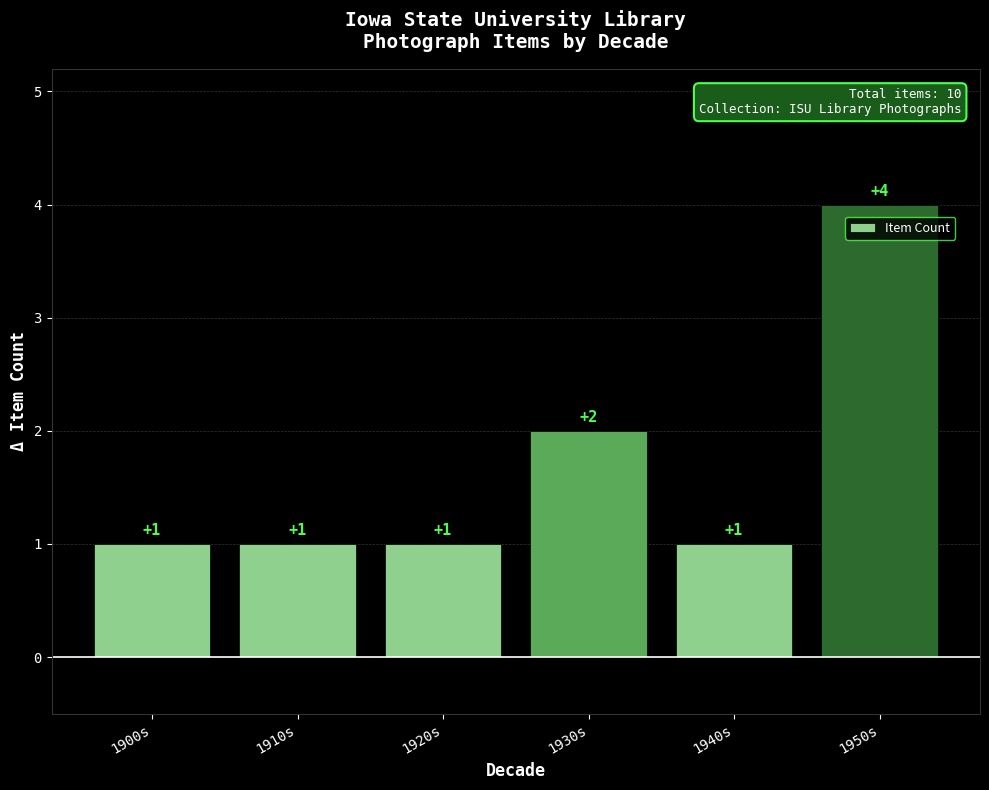

What is the label of the 3rd bar from the left?

1920s